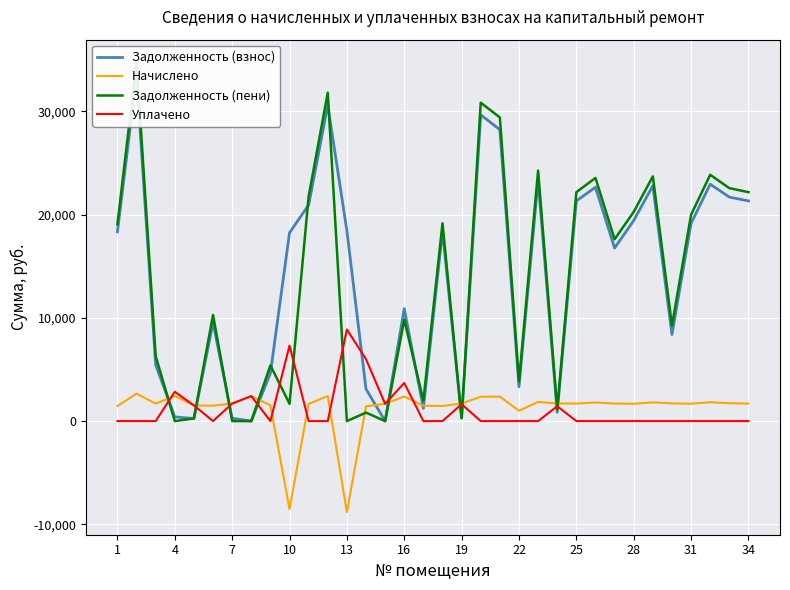

Reading left to right, list all the values displayed in this chart.

Задолженность (взнос): 18340.3	33443.8	5449.3	405.8	252.7	9537.9	282.8	0.0	4635.7	18242.0	20939.2	30599.8	18438.2	3102.9	0.0	10894.2	1234.1	18434.9	284.7	29668.1	28234.4	3325.8	23342.0	851.5	21331.7	22655.5	16765.3	19429.4	22802.8	8386.2	19149.6	22949.9	21701.5	21331.7
Начислено: 1458.6	2659.8	1688.7	2433.6	1517.1	1489.8	1696.5	2421.9	1524.9	-8524.0	1665.3	2433.6	-8828.9	1439.1	1673.1	2386.8	1482.0	1466.4	1708.2	2359.5	2371.2	1002.3	1856.4	1712.1	1696.5	1801.8	1700.4	1677.0	1813.5	1716.0	1684.8	1825.2	1735.5	1696.5
Задолженность (пени): 19069.6	34773.7	6293.6	0.0	252.8	10282.8	0.0	0.3	5398.1	1676.6	21771.9	31816.6	0.4	822.5	0.1	9824.6	1975.1	19168.1	284.7	30847.9	29420.0	3826.9	24270.2	1131.5	22179.9	23556.4	17615.5	20267.9	23709.5	9244.2	19992.0	23862.5	22569.2	22179.9
Уплачено: 0.0	0.0	0.0	2839.2	1517.1	0.0	1695.5	2421.6	0.0	7316.0	0.0	0.0	8875.8	6000.0	1673.0	3691.0	0.0	0.0	1632.9	0.0	0.0	0.0	0.0	1438.0	0.0	0.0	0.0	0.0	0.0	0.0	0.0	0.0	0.0	0.0